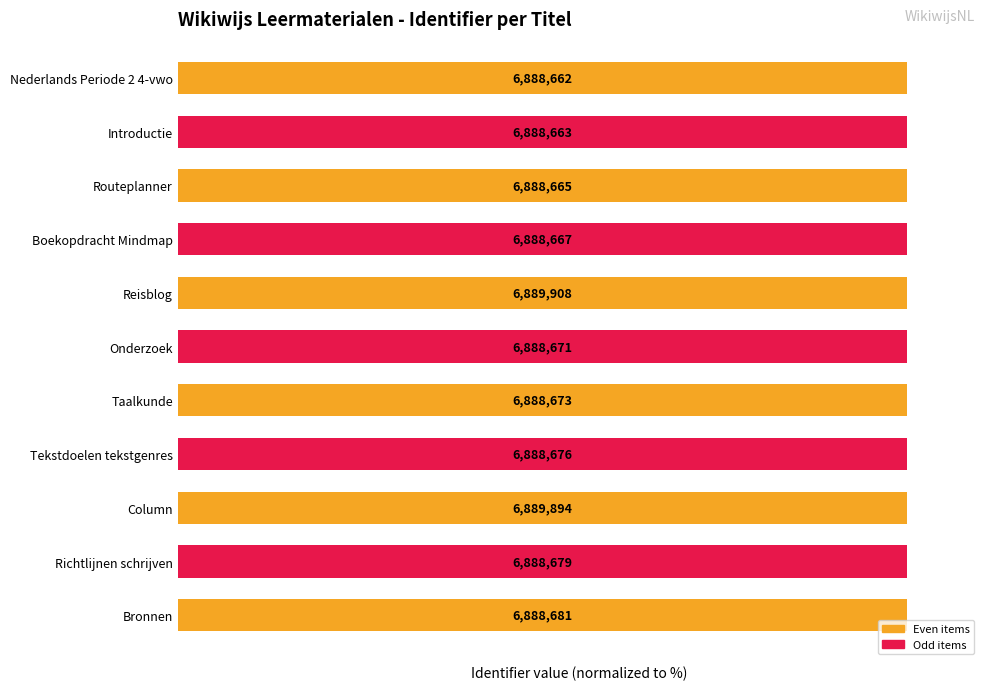

What is the ratio of the value at Column to the value at Nederlands Periode 2 4-vwo?

1.0